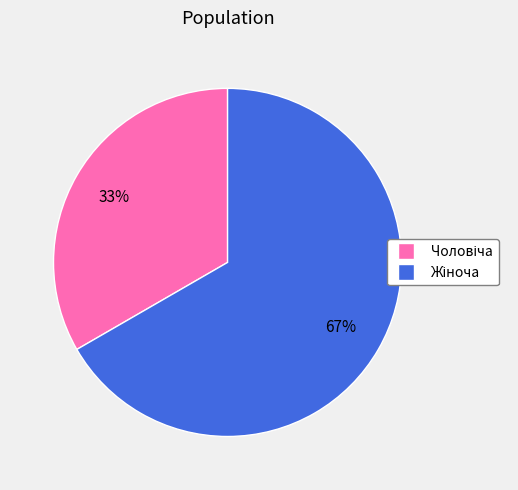

Is there any slice that represents more than half of the pie?

Yes